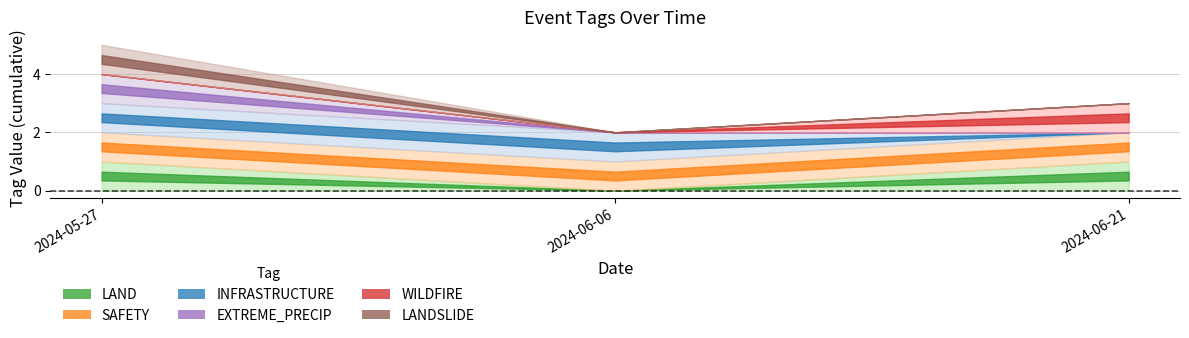

Does the chart display data point markers on the line(s)?

No